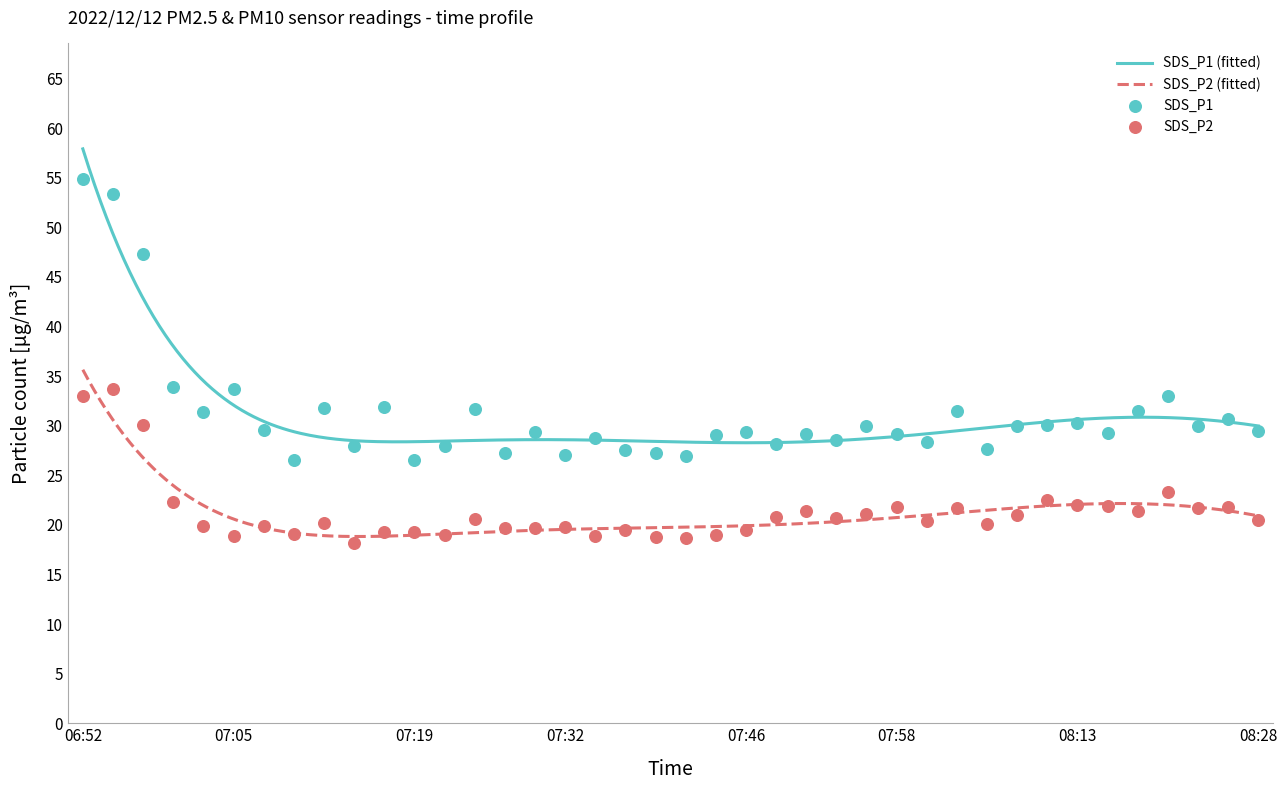

Is the value of SDS_P1 at 08:11 greater than the value of SDS_P2 at 07:58?

Yes